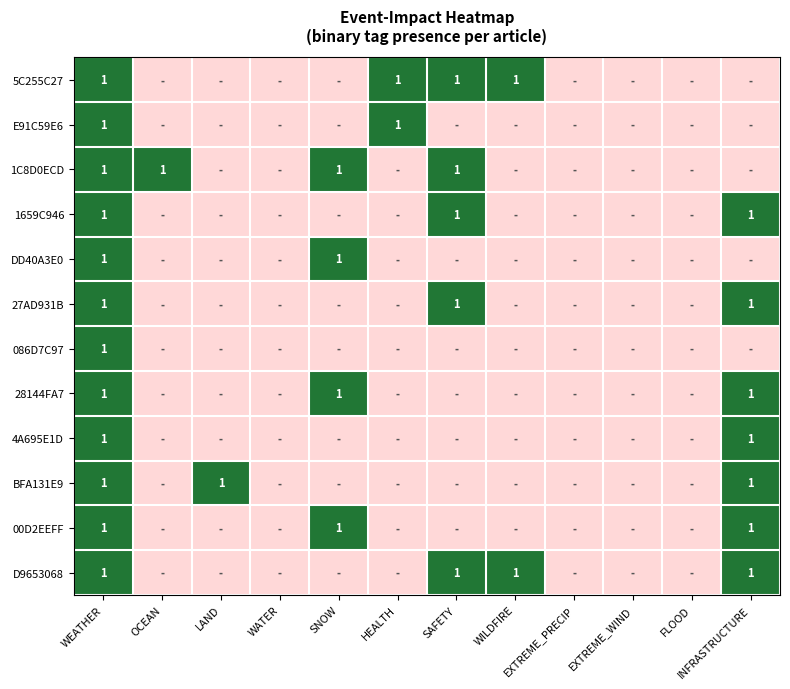

Is it true that 27AD931B equals 1 at INFRASTRUCTURE?

True